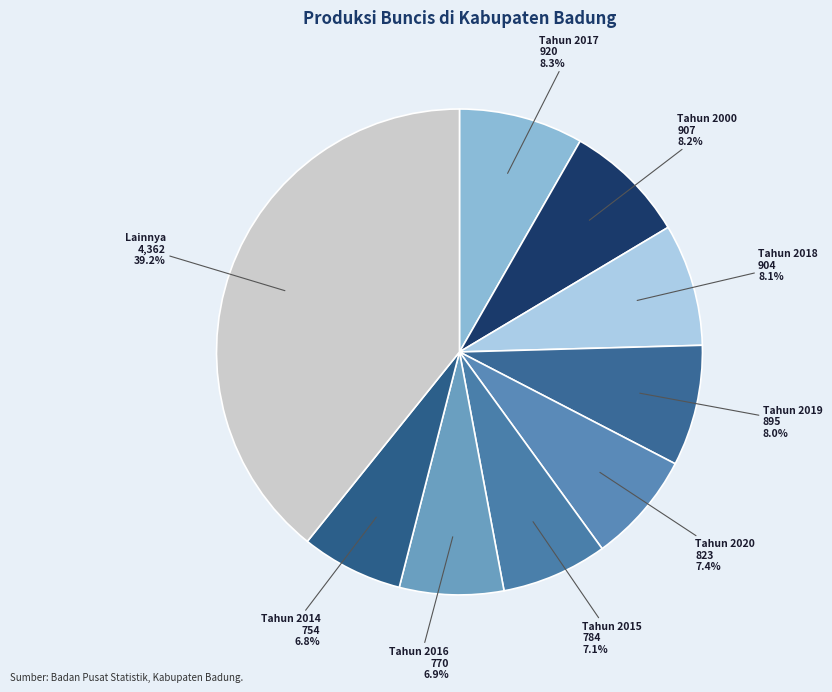

To the nearest percent, what is the difference between the largest and smallest slice percentages?

32%